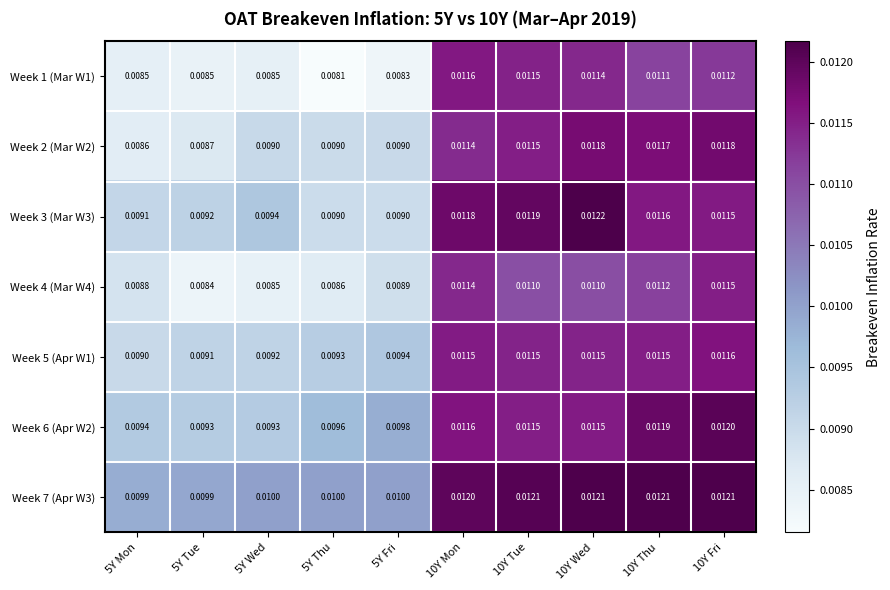

Is the value of Week 7 (Apr W3) at 5Y Thu greater than the value of Week 1 (Mar W1) at 10Y Fri?

No